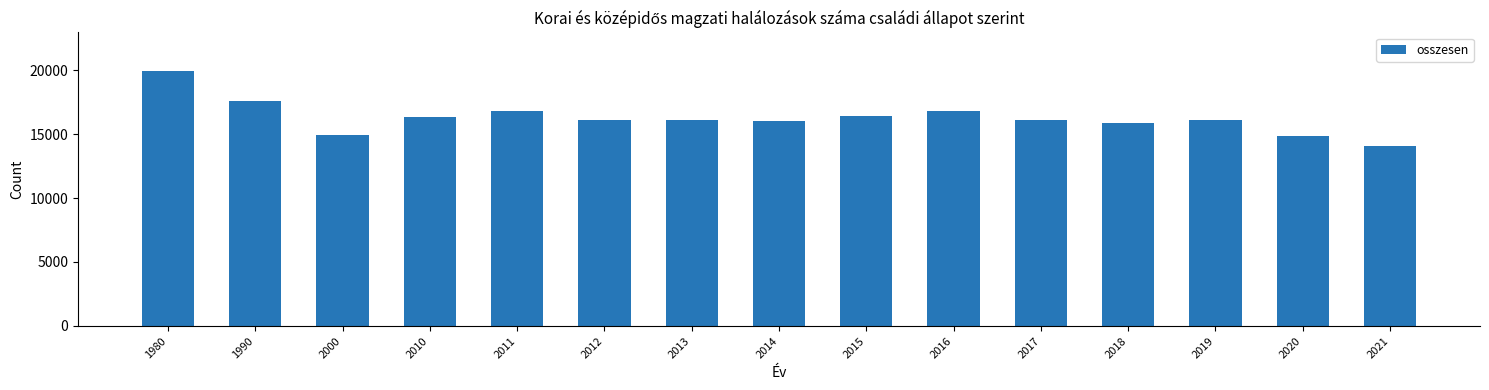

Are the bars grouped side by side (vs. stacked)?

No